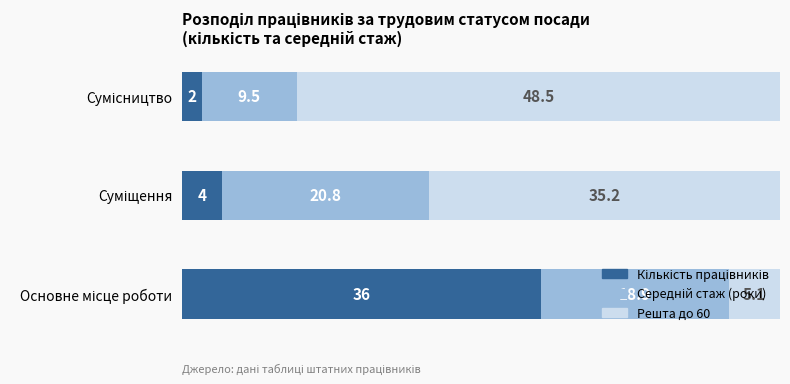

True or false: Середній стаж (роки) has a value of 18.9 at Основне місце роботи.

True